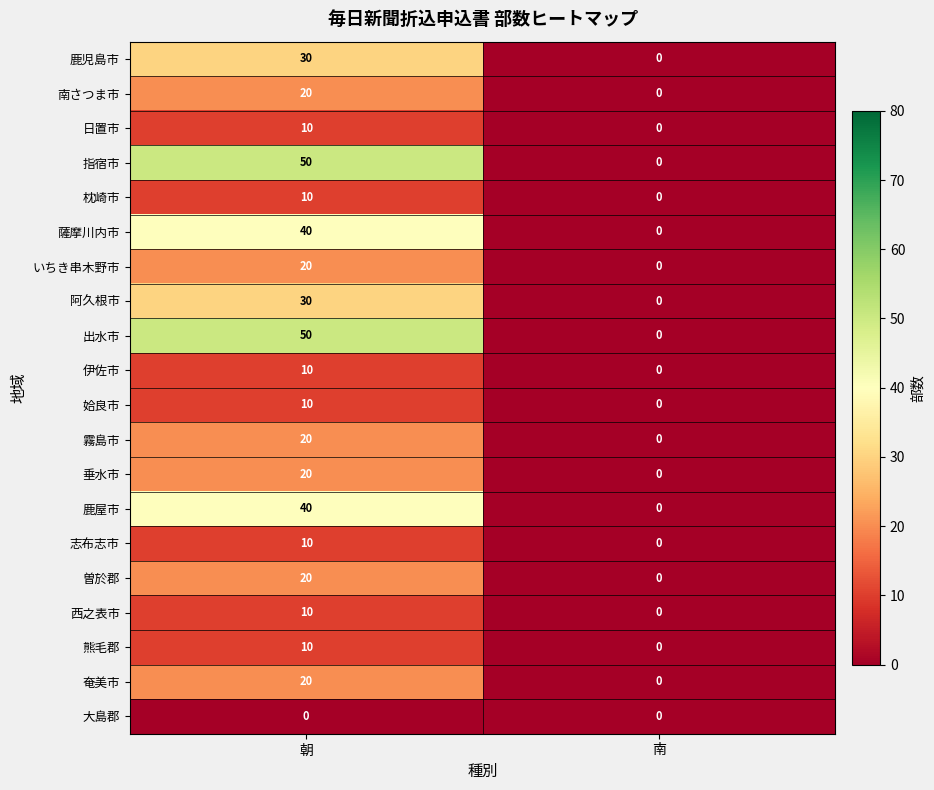

What is the total value across all series at 朝?

430